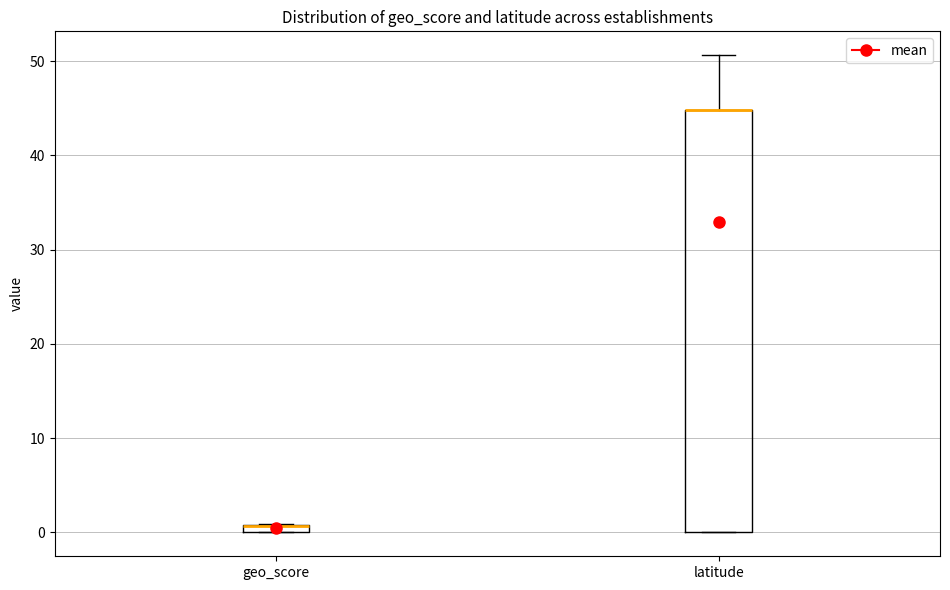

Which box is the tallest, from its lower edge to its upper edge?

latitude